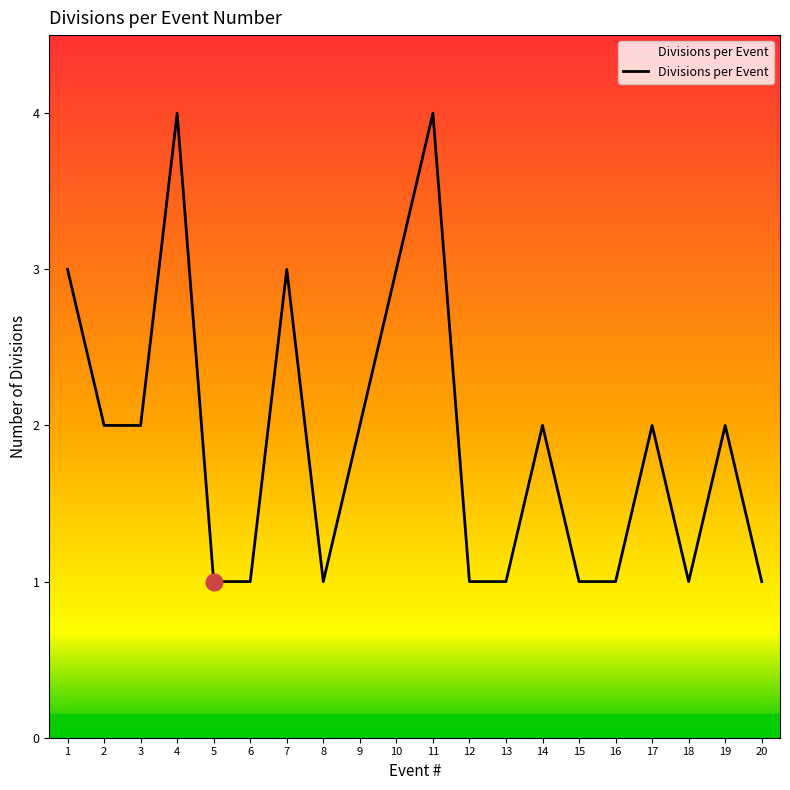

What value does the data have at 10?

3